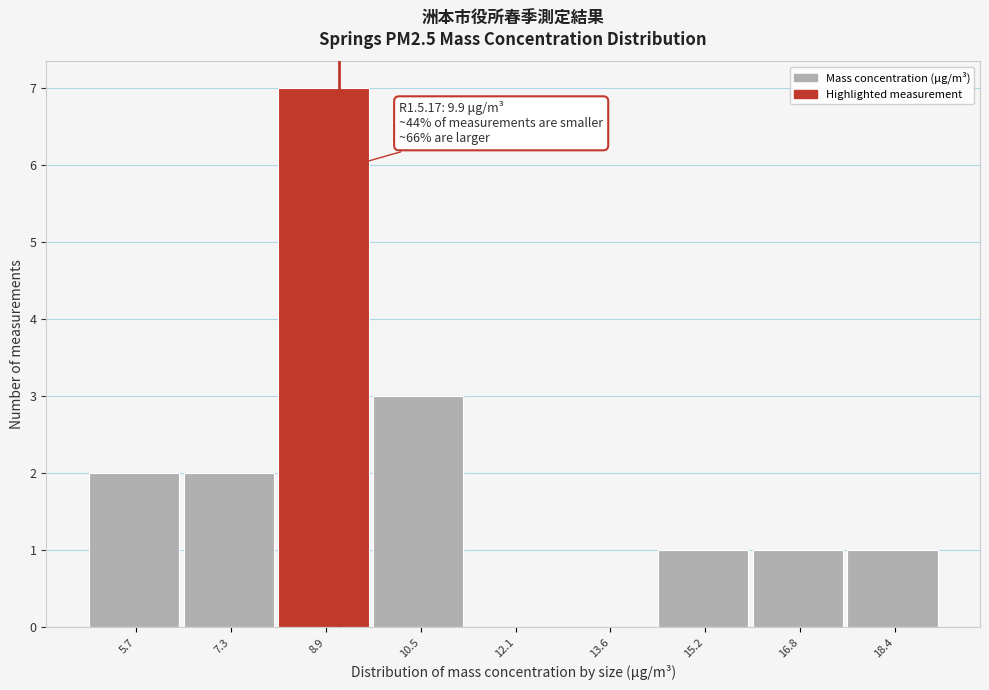

Reading left to right, what are all the values shown in this chart?

5.7=2	7.3=2	8.9=7	10.5=3	12.1=0	13.6=0	15.2=1	16.8=1	18.4=1